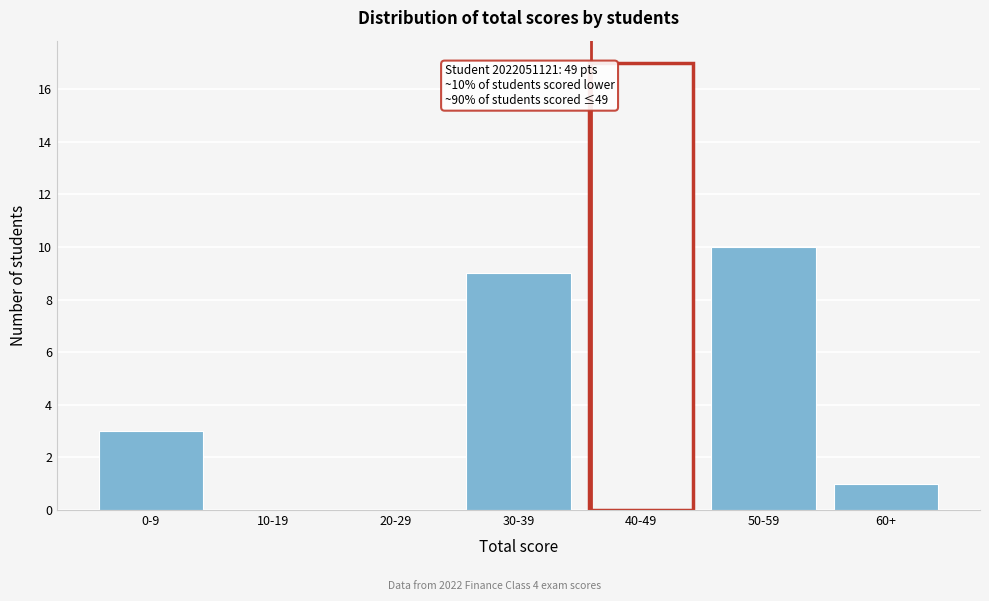

Reading left to right, extract all data points from this chart.

0-9=3	10-19=0	20-29=0	30-39=9	40-49=17	50-59=10	60+=1